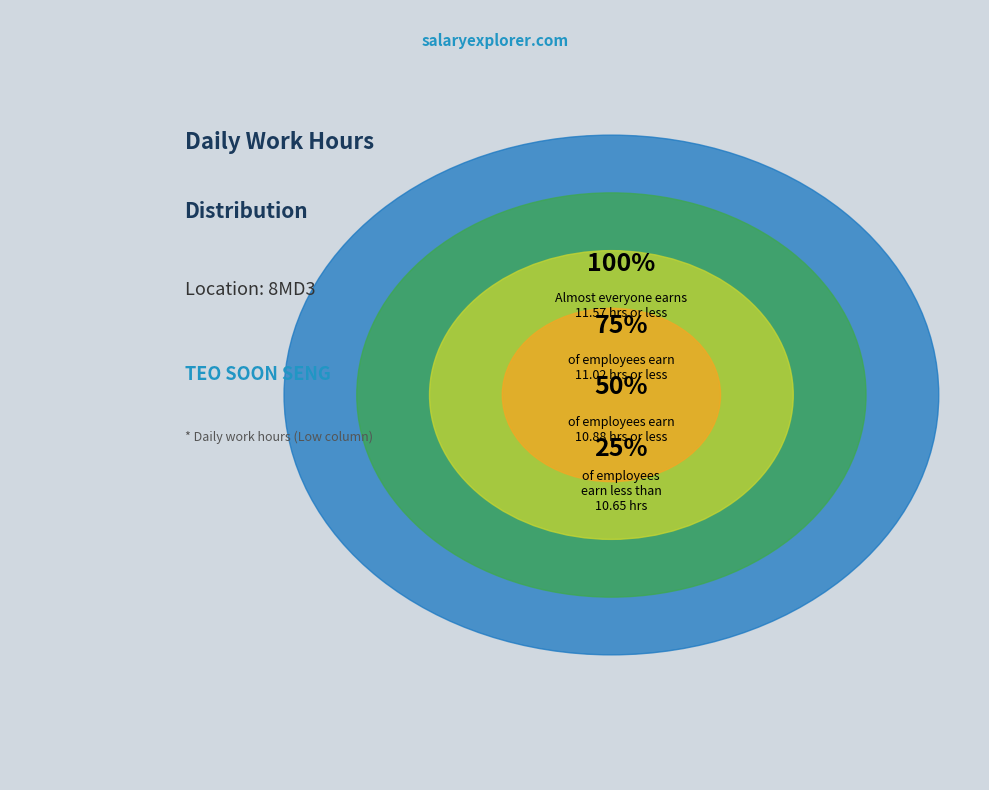

Is there a majority slice in this chart?

No